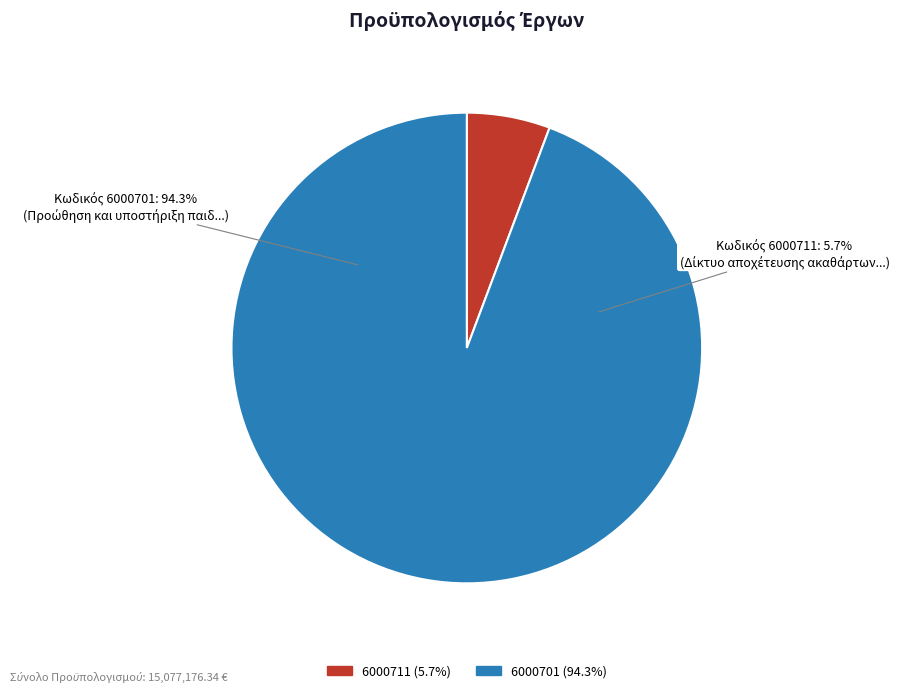

To the nearest percent, what is the combined percentage of 6000711 and 6000701?

100%